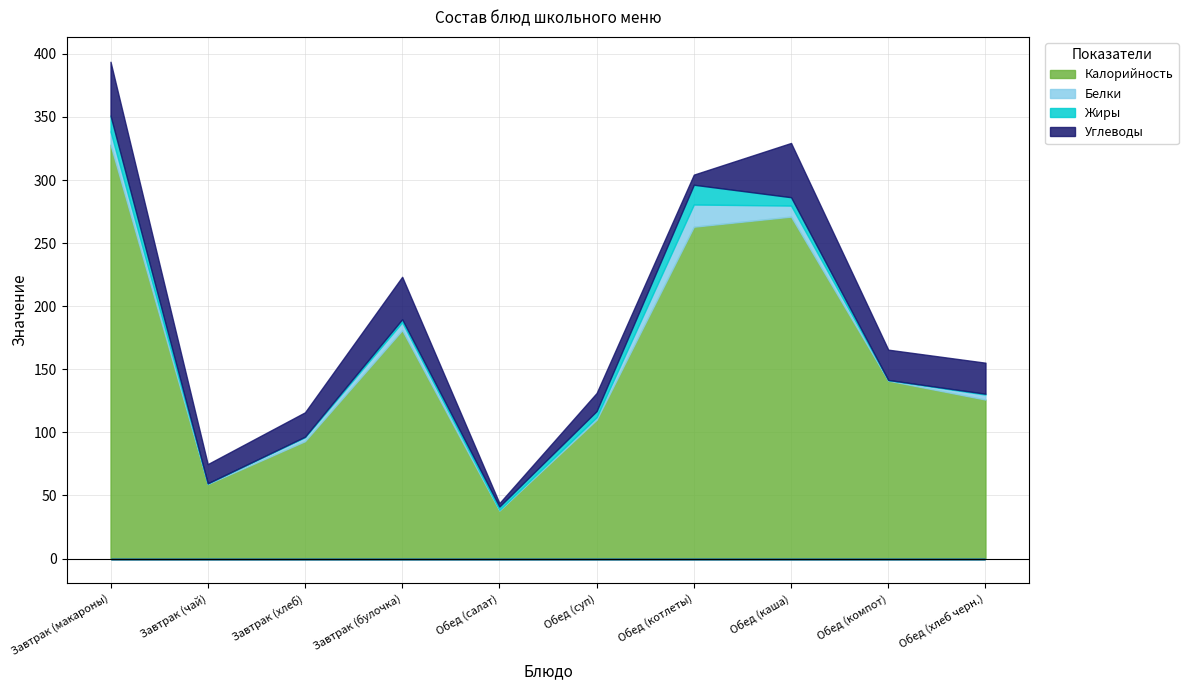

Which series ends up on top after the final intersection of Углеводы and Белки?

Углеводы